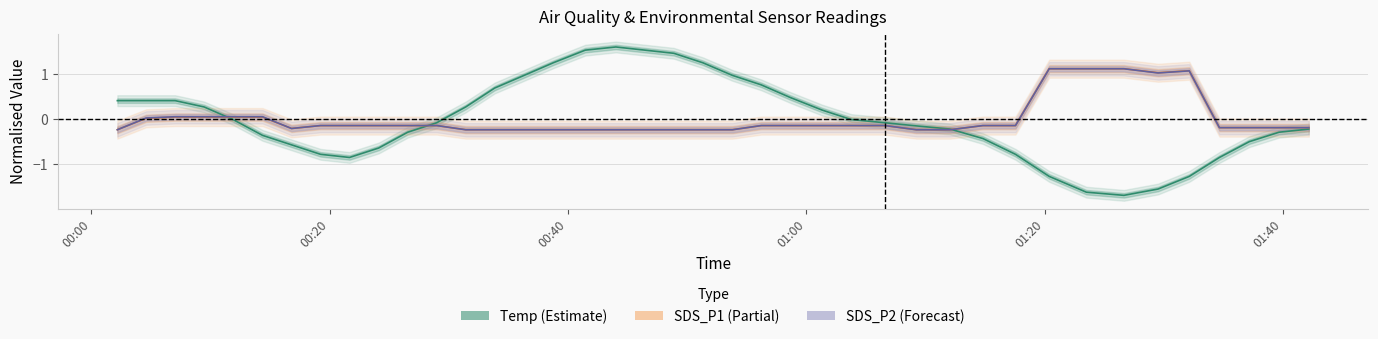

What is the minimum value for SDS_P2?

-0.2